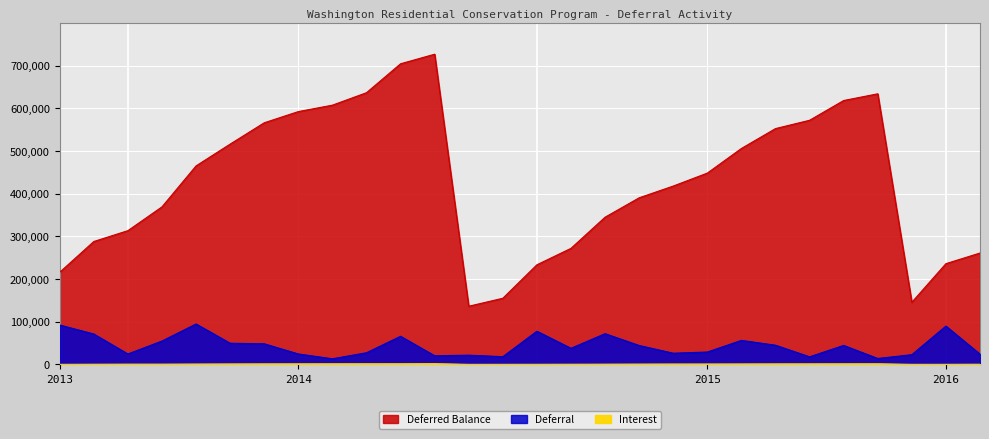

True or false: Deferral has a value of 72240.4 at 2015-03.

True